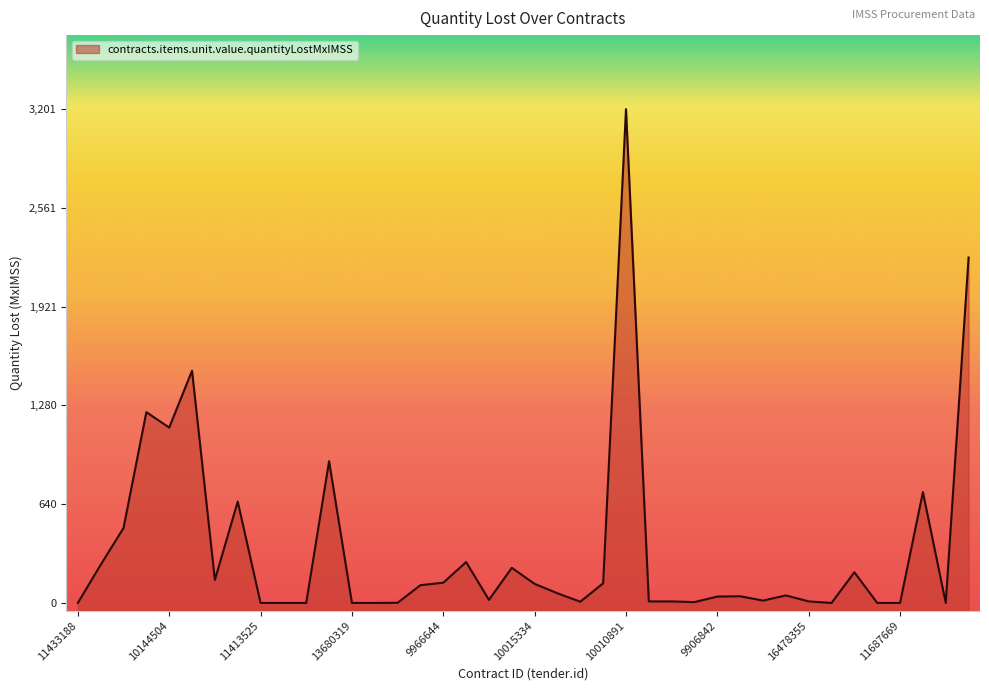

Is it true that the value at 10013585 is 3.5?

False